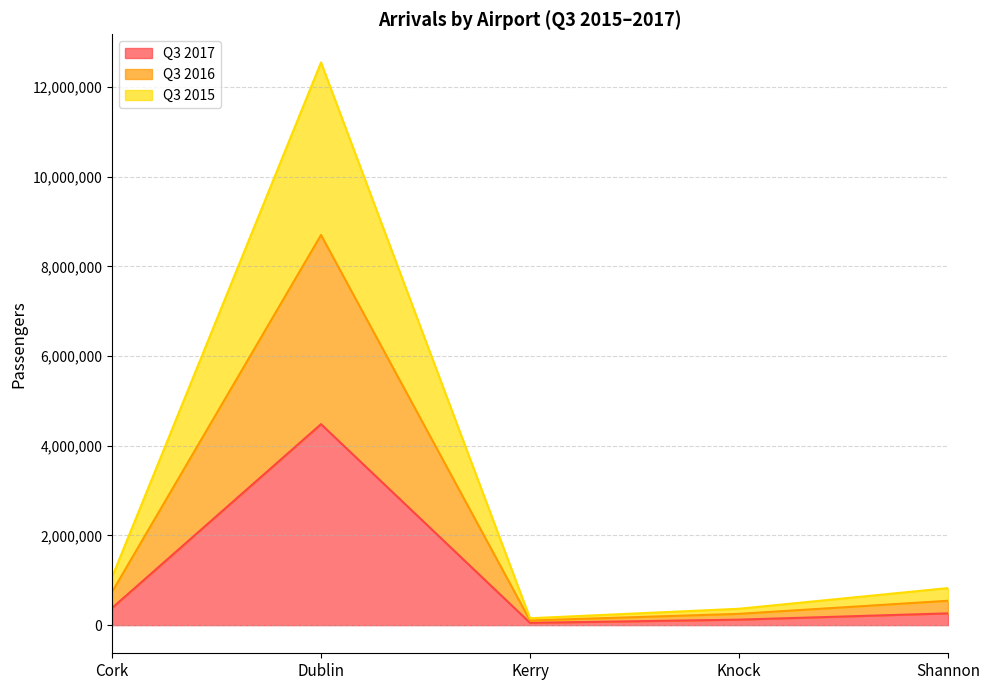

True or false: Q3 2015 and Q3 2016 intersect in this chart.

False